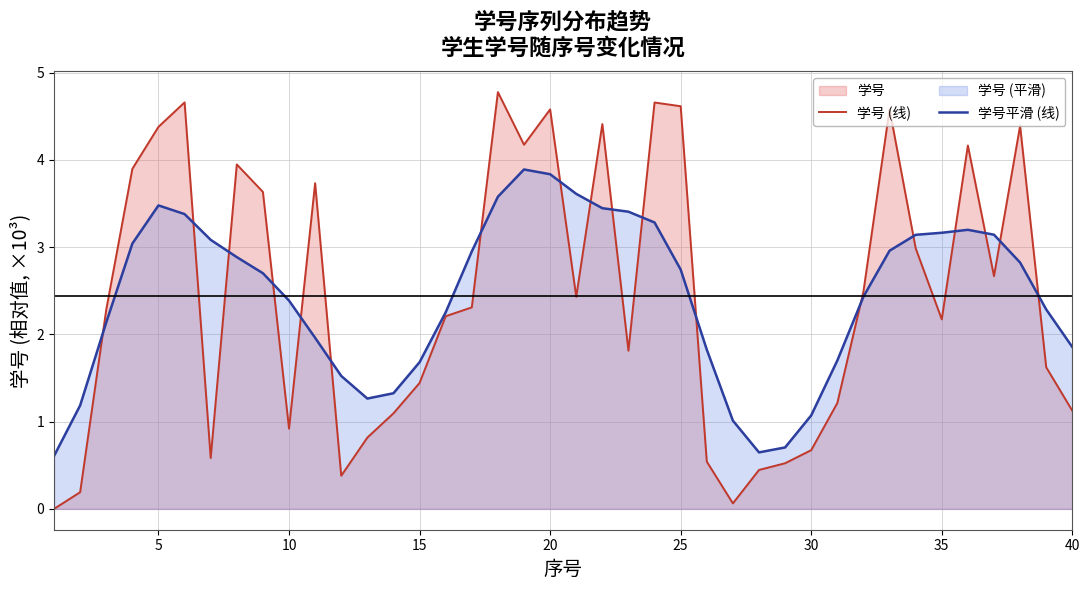

The 学号 (线) series shows 0.9 at 10. True or false?

True